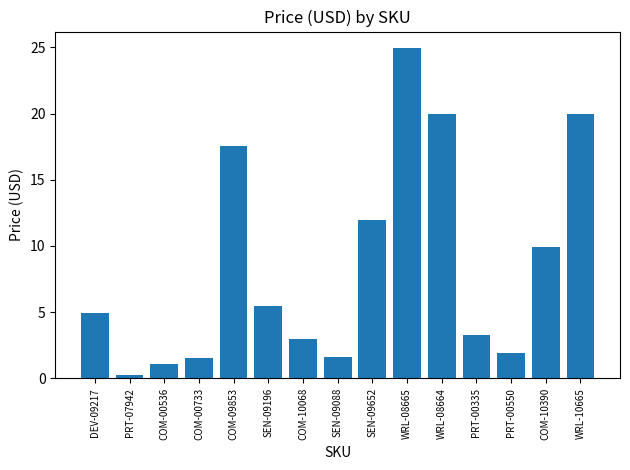

What is the difference between the values at COM-00536 and COM-10390?

8.9